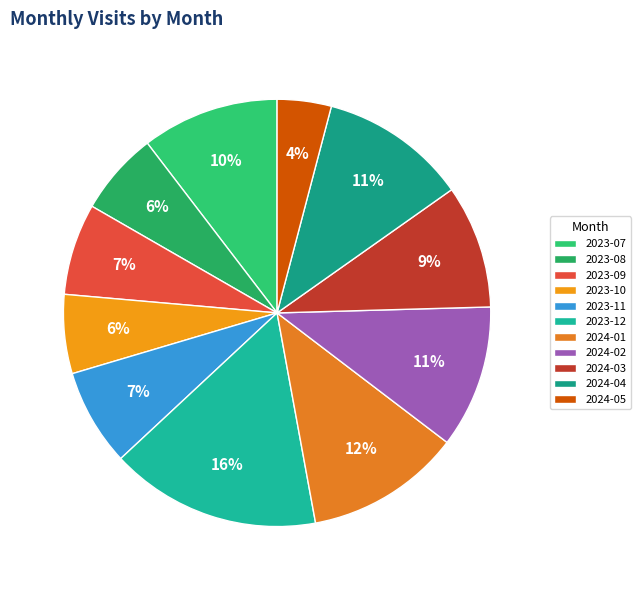

Count the number of slices in the pie.

11